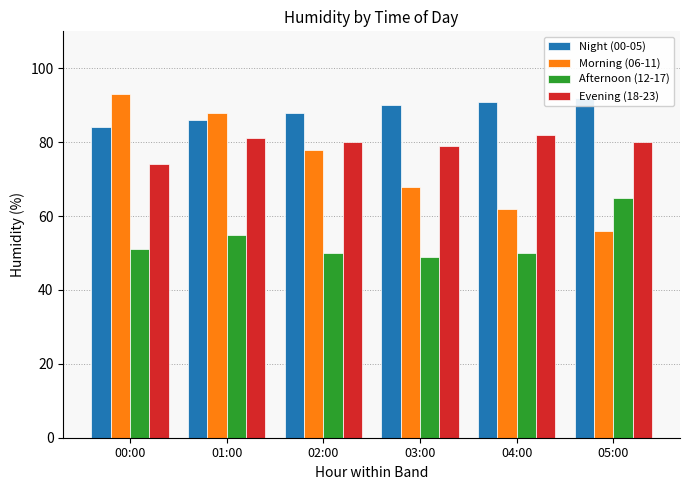

What position from the left is 04:00?

5